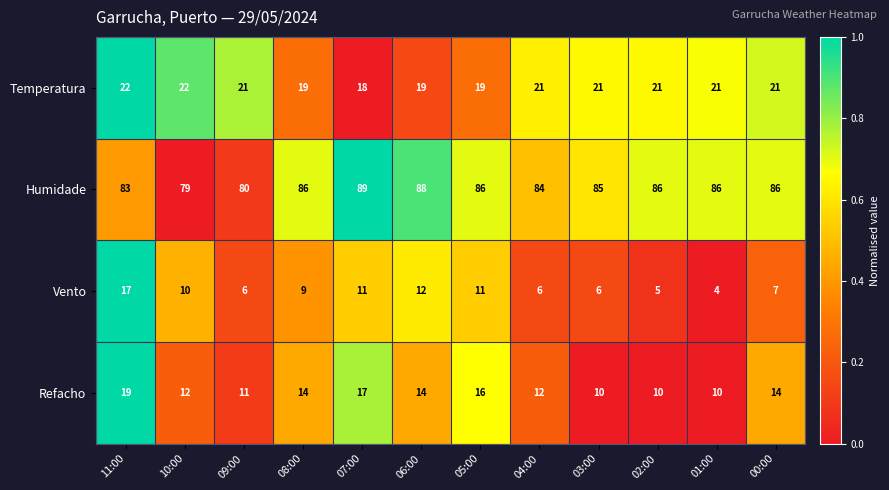

Rank the series at 07:00 from lowest to highest value.

Vento, Refacho, Temperatura, Humidade